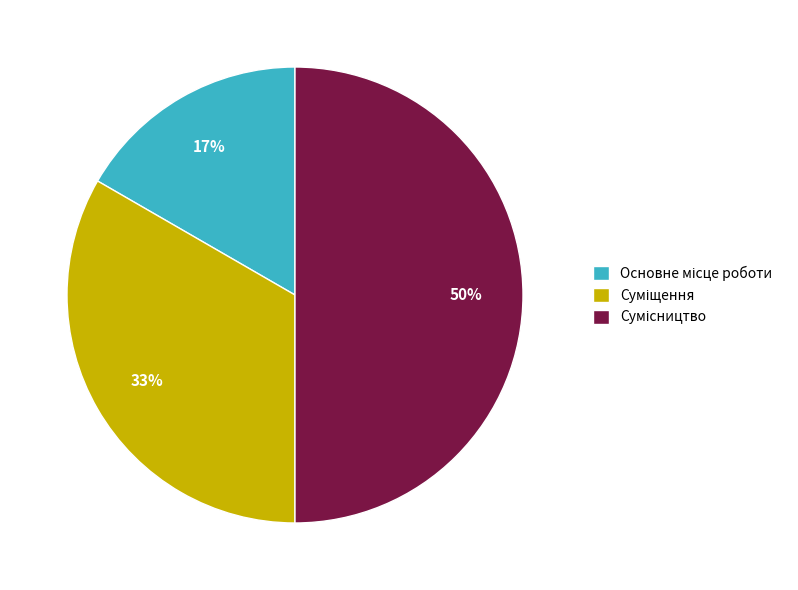

To the nearest percent, what is the difference between the largest and smallest slice percentages?

33%